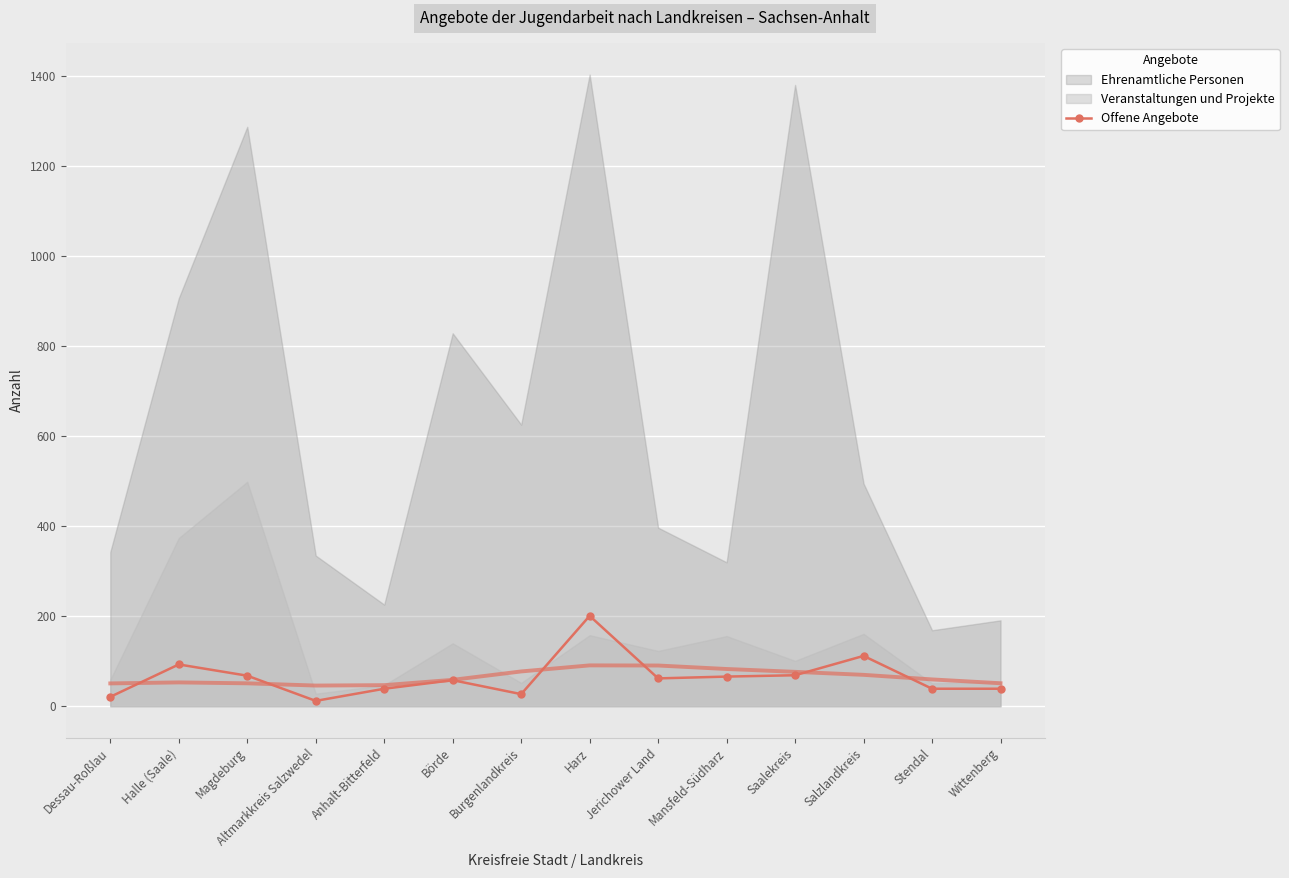

What is the label of the 8th point from the left?

Harz